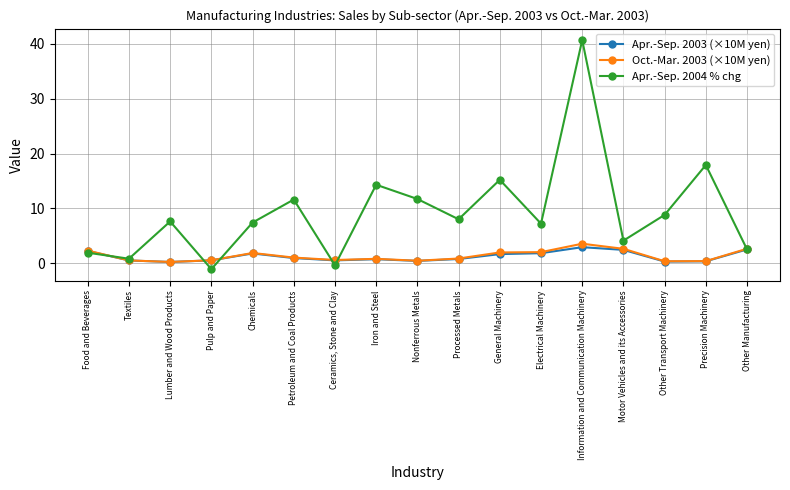

How many interior local valleys does the Apr.-Sep. 2004 % chg series have?

6